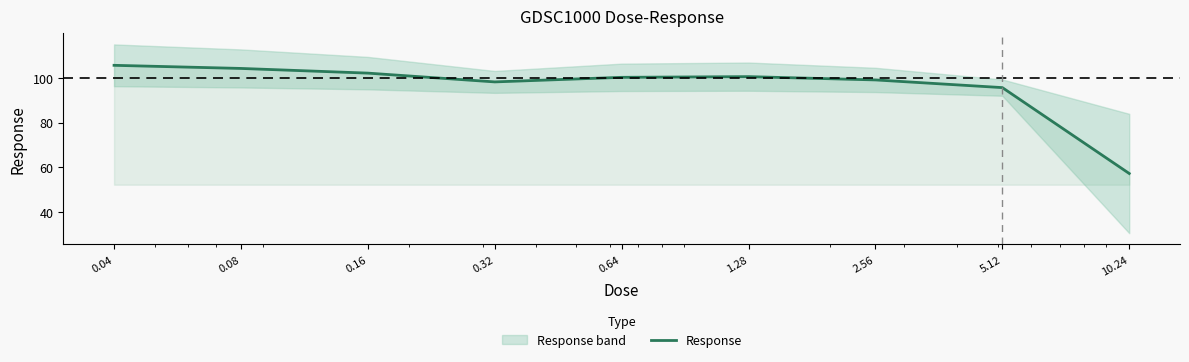

What is the difference between the second highest and second lowest values?

8.6